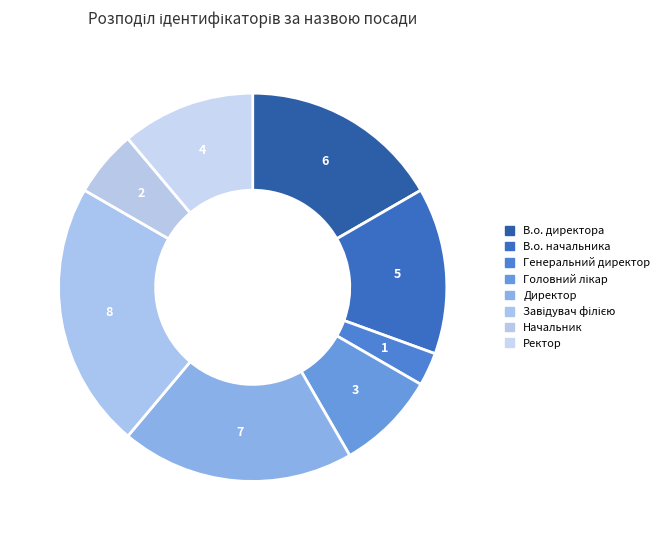

To the nearest percent, what portion does Генеральний директор represent?

3%